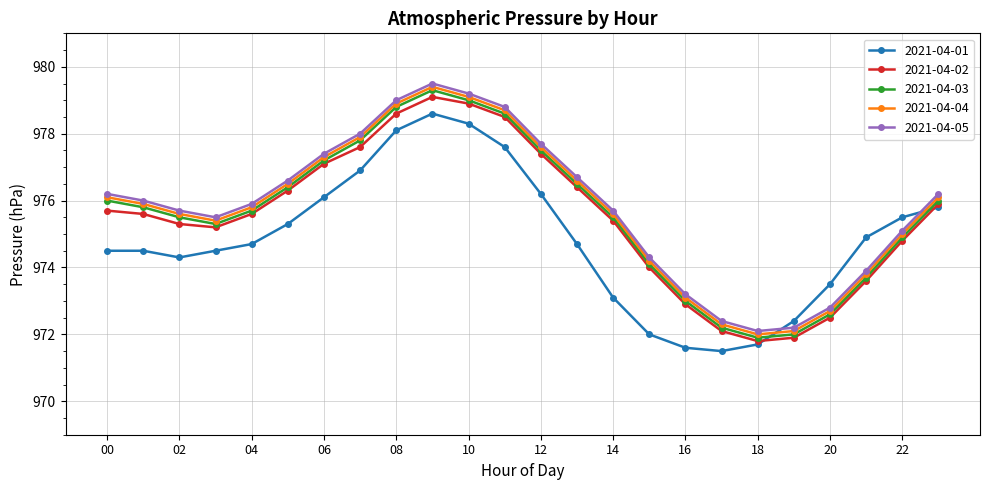

How many series are shown in this chart?

5